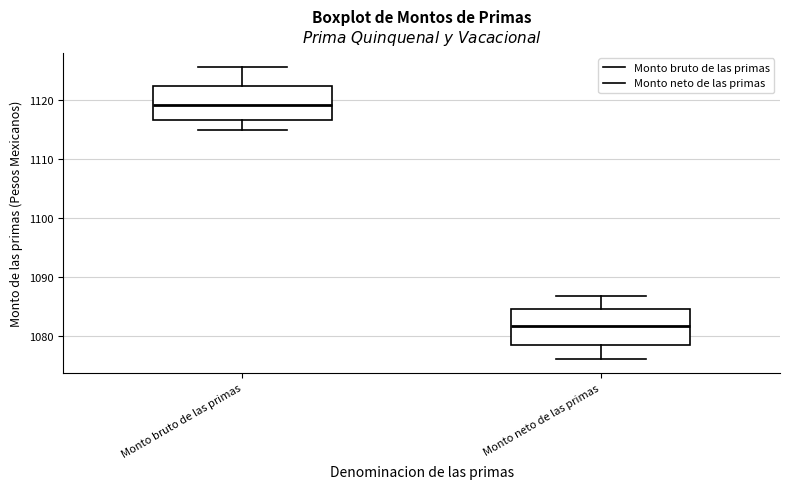

Reading left to right, read every box against the y-axis: the position of its median line, the range the box covers, and the ends of its whiskers. The values are not printed on the chart, so give them approximately, as read against the axis.

Monto bruto de las primas: median 1119, box 1117 to 1122, whiskers 1115 to 1125
Monto neto de las primas: median 1082, box 1078 to 1084, whiskers 1076 to 1087